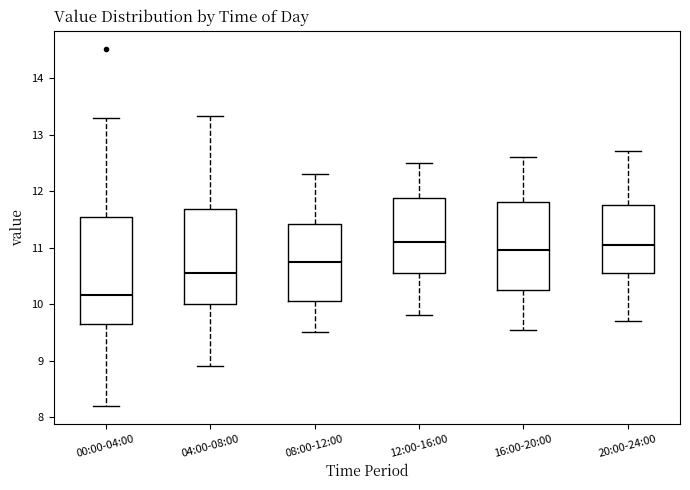

Reading left to right, transcribe this box plot: for each box, give where its median line is, the range the box spans, and where its two whiskers end, as read against the y-axis. The values are not printed on the chart, so give them approximately, as read against the axis.

00:00-04:00: median 10.2, box 9.7 to 11.5, whiskers 8.2 to 13.3
04:00-08:00: median 10.6, box 10.0 to 11.7, whiskers 8.9 to 13.3
08:00-12:00: median 10.8, box 10.1 to 11.4, whiskers 9.5 to 12.3
12:00-16:00: median 11.1, box 10.6 to 11.9, whiskers 9.8 to 12.5
16:00-20:00: median 11.0, box 10.3 to 11.8, whiskers 9.6 to 12.6
20:00-24:00: median 11.1, box 10.6 to 11.8, whiskers 9.7 to 12.7